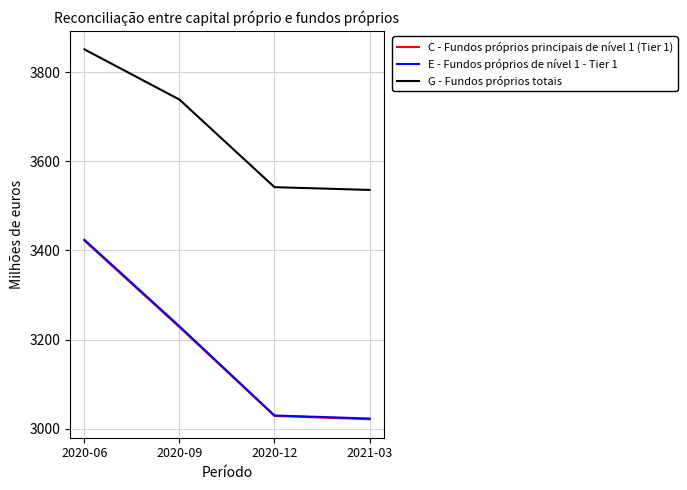

What is the difference between the maximum and second lowest values in the E - Fundos próprios de nível 1 - Tier 1 series?

394.0